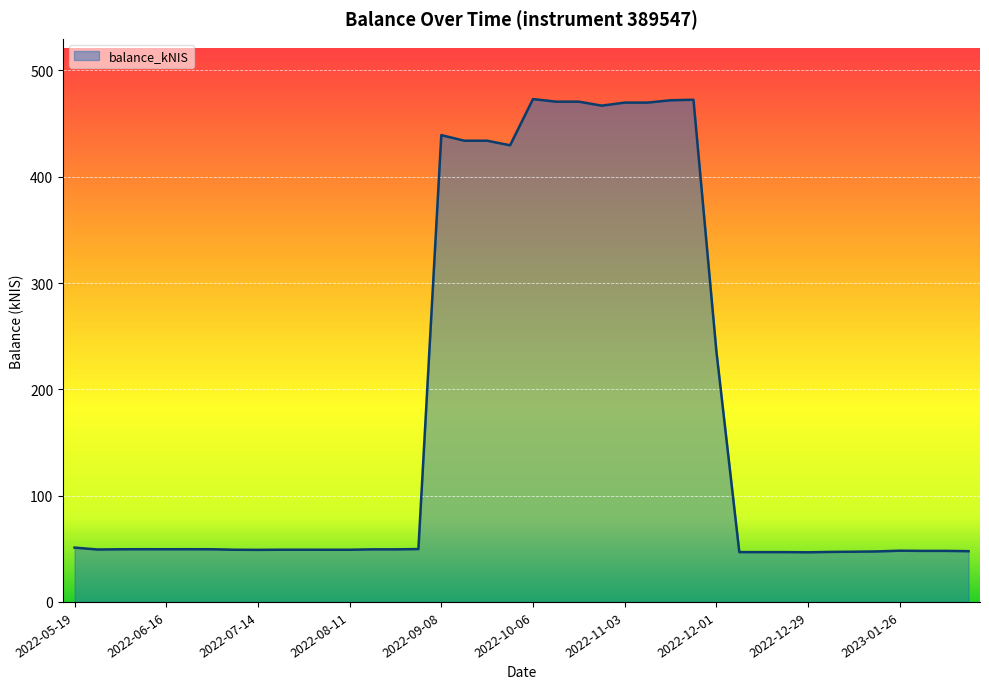

What is the minimum value shown in the chart?

46.7